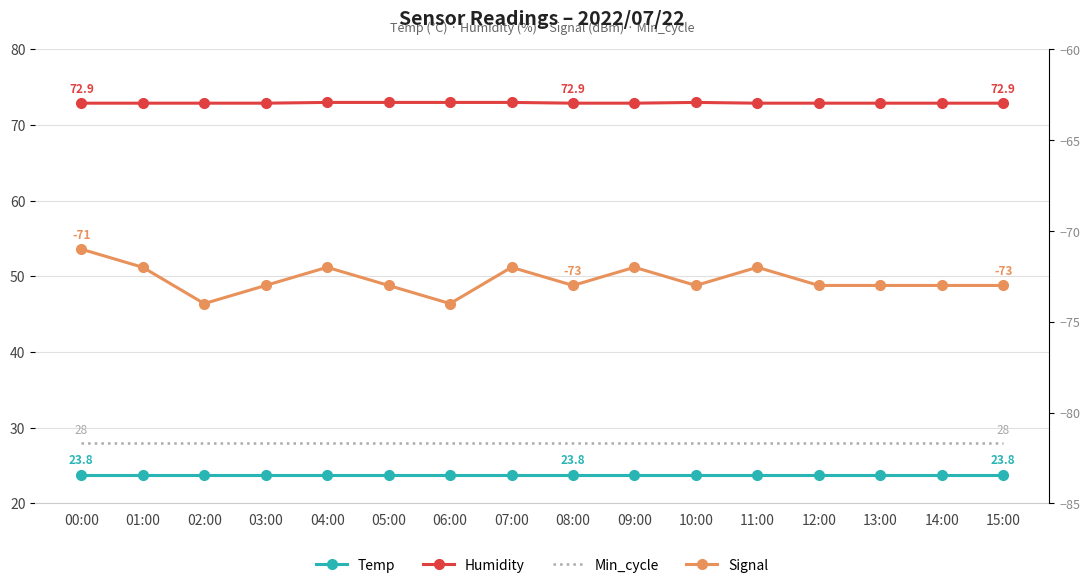

What is the difference between the Signal values at 00:00 and 05:00?

2.0